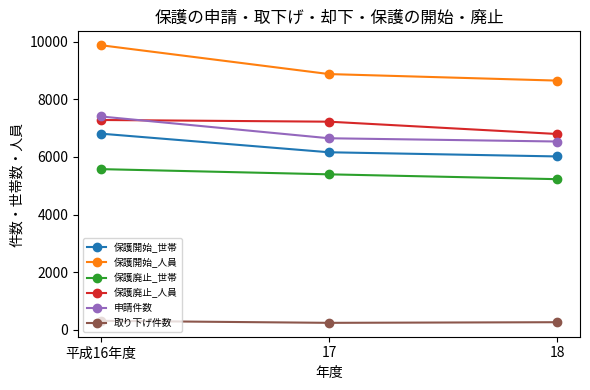

What is the maximum value for 保護開始_世帯?

6811